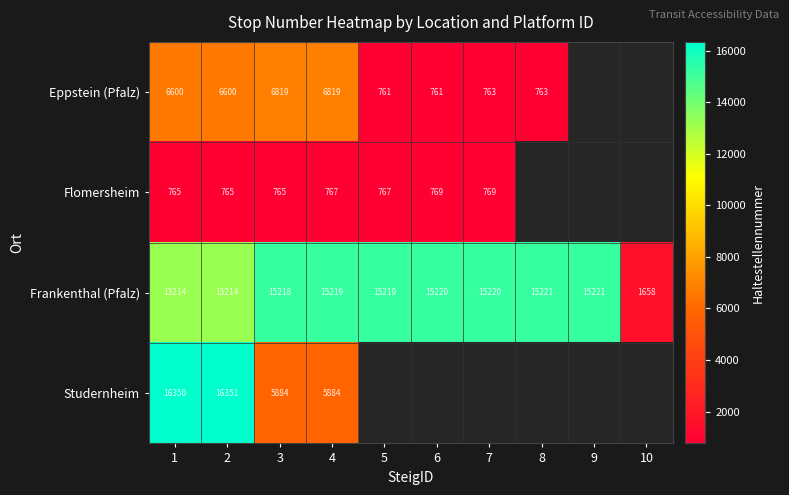

Read the Frankenthal (Pfalz) value at 1.

13214